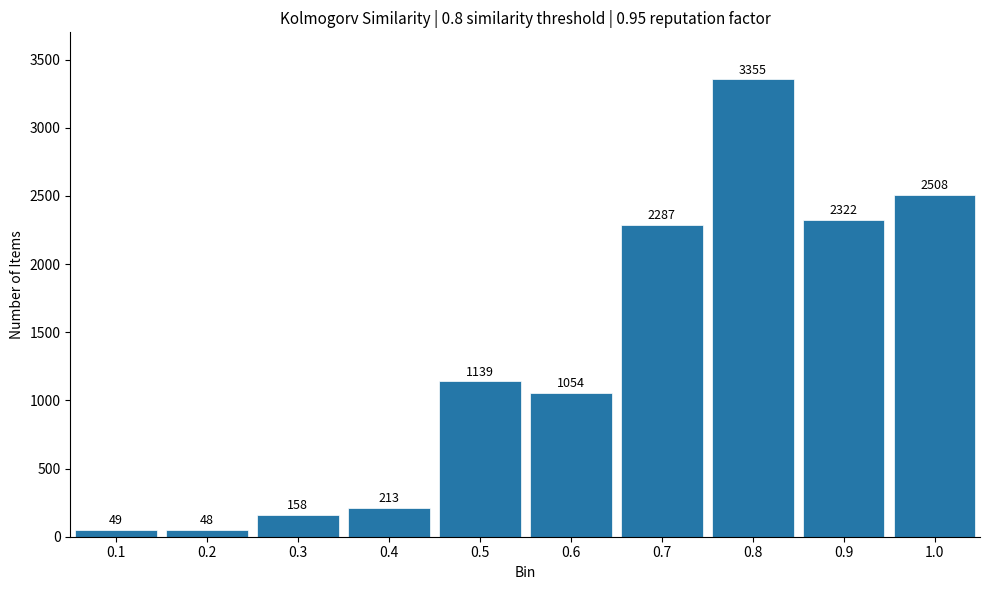

Reading left to right, transcribe all the data shown in this chart.

49	48	158	213	1139	1054	2287	3355	2322	2508